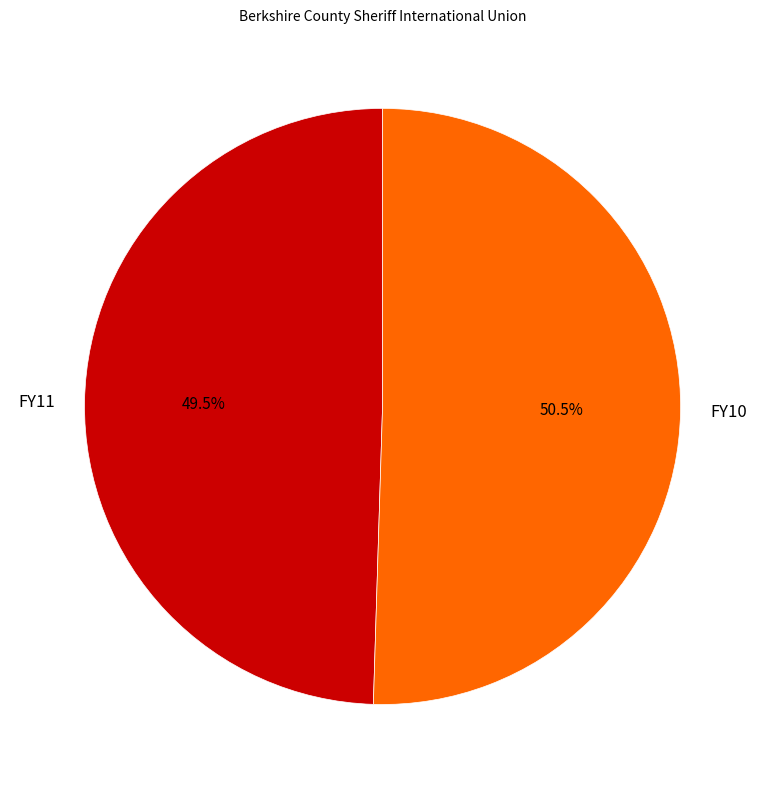

What is the total percentage of FY10 and FY11?

100.0%